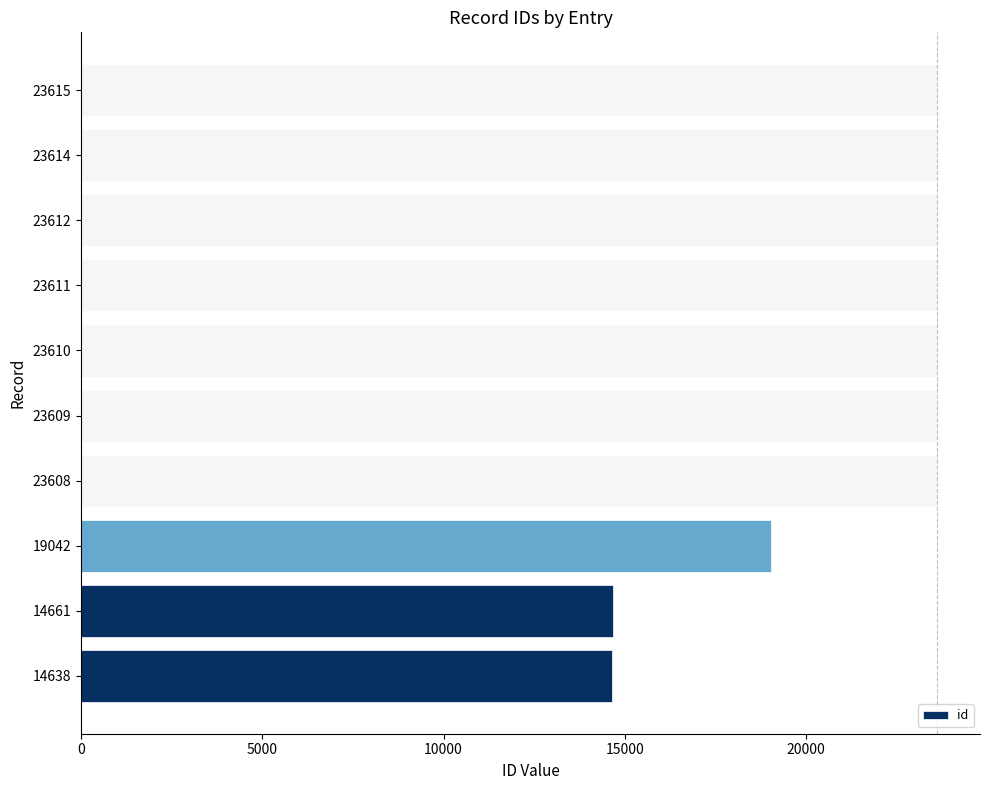

The chart shows a value of 23614 at 23614. True or false?

True